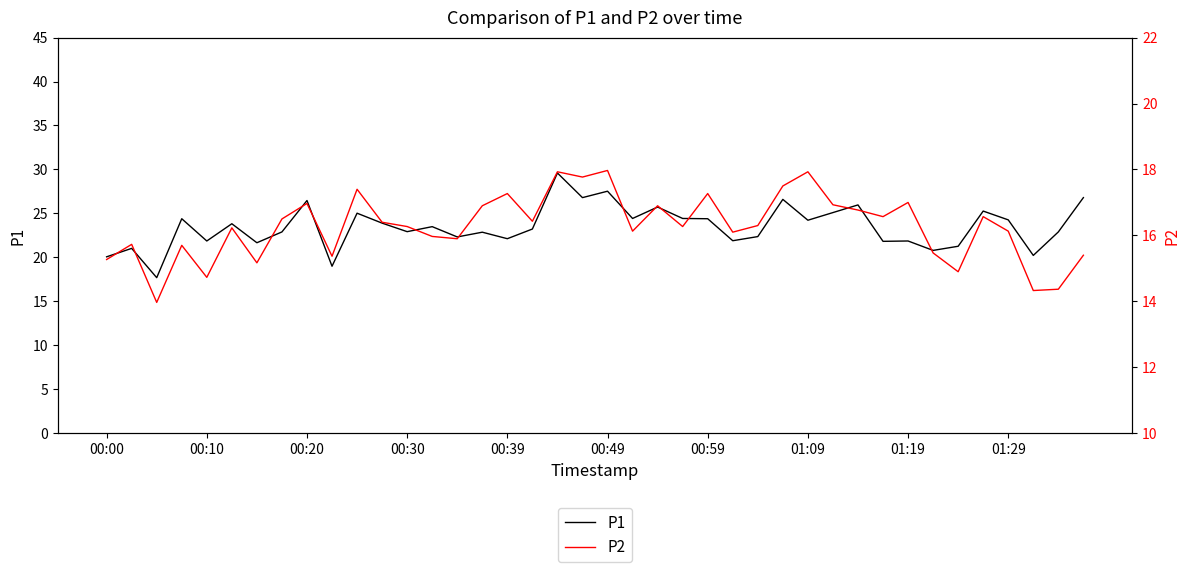

How many lines are shown in the chart?

2